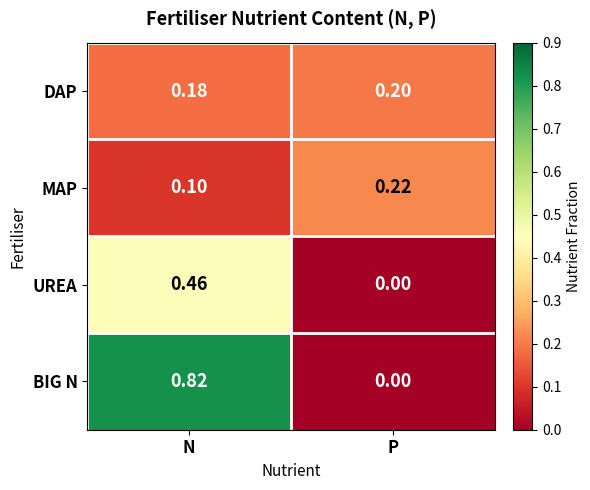

Which category has the lowest value in the MAP series?

N